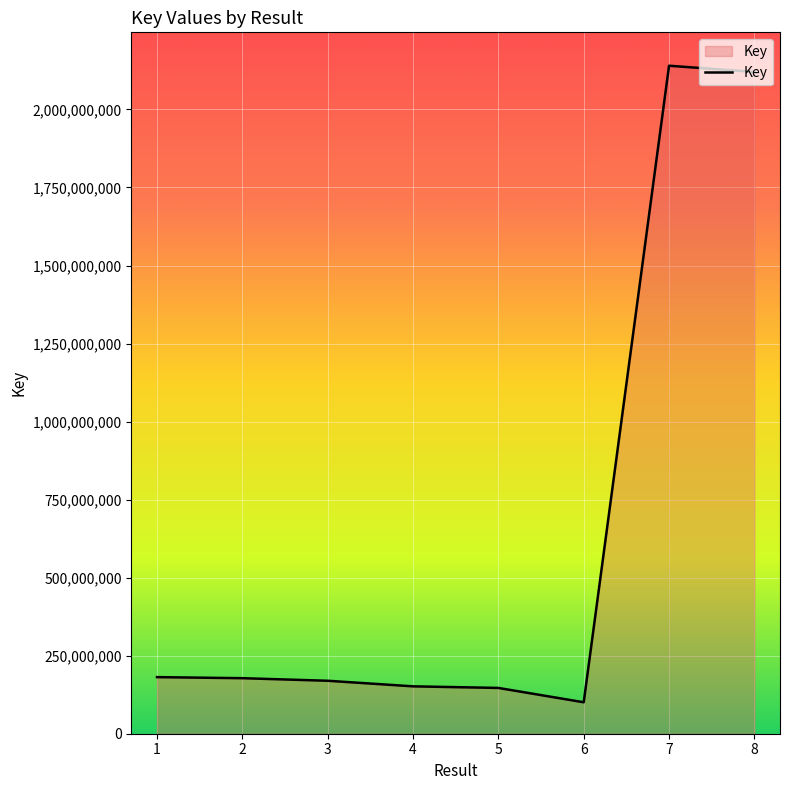

What is the difference between the maximum and minimum values?

2039338101